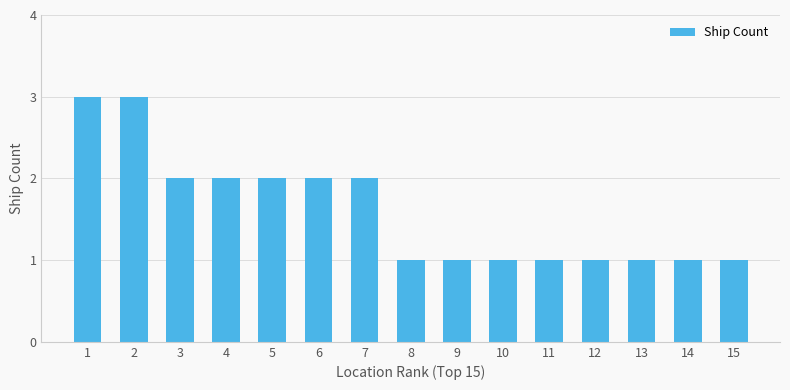

What is the greatest value displayed?

3